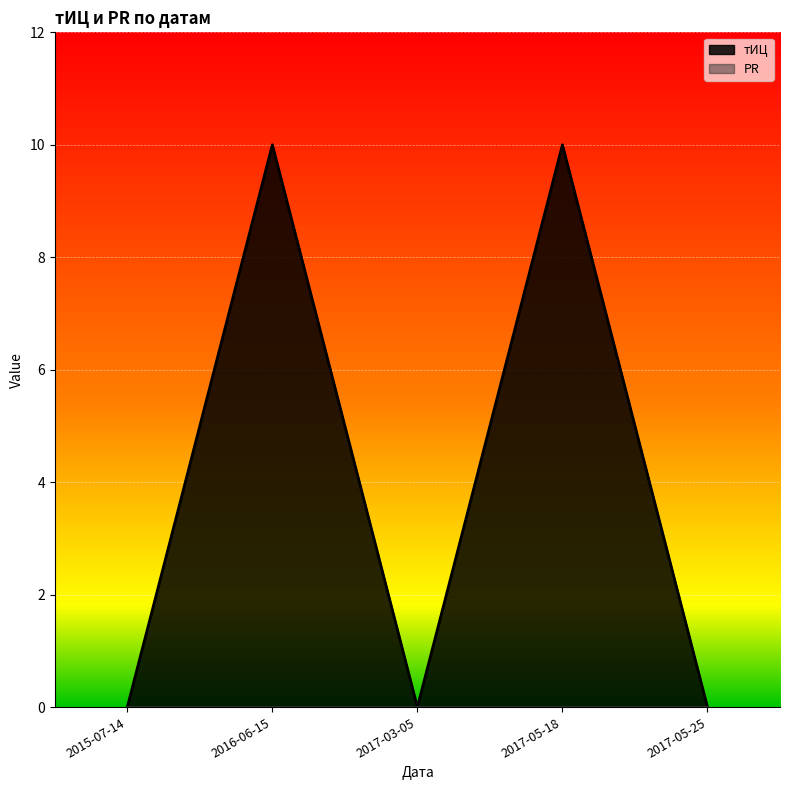

How many points are lower than both their immediate neighbors (excluding endpoints)?

1